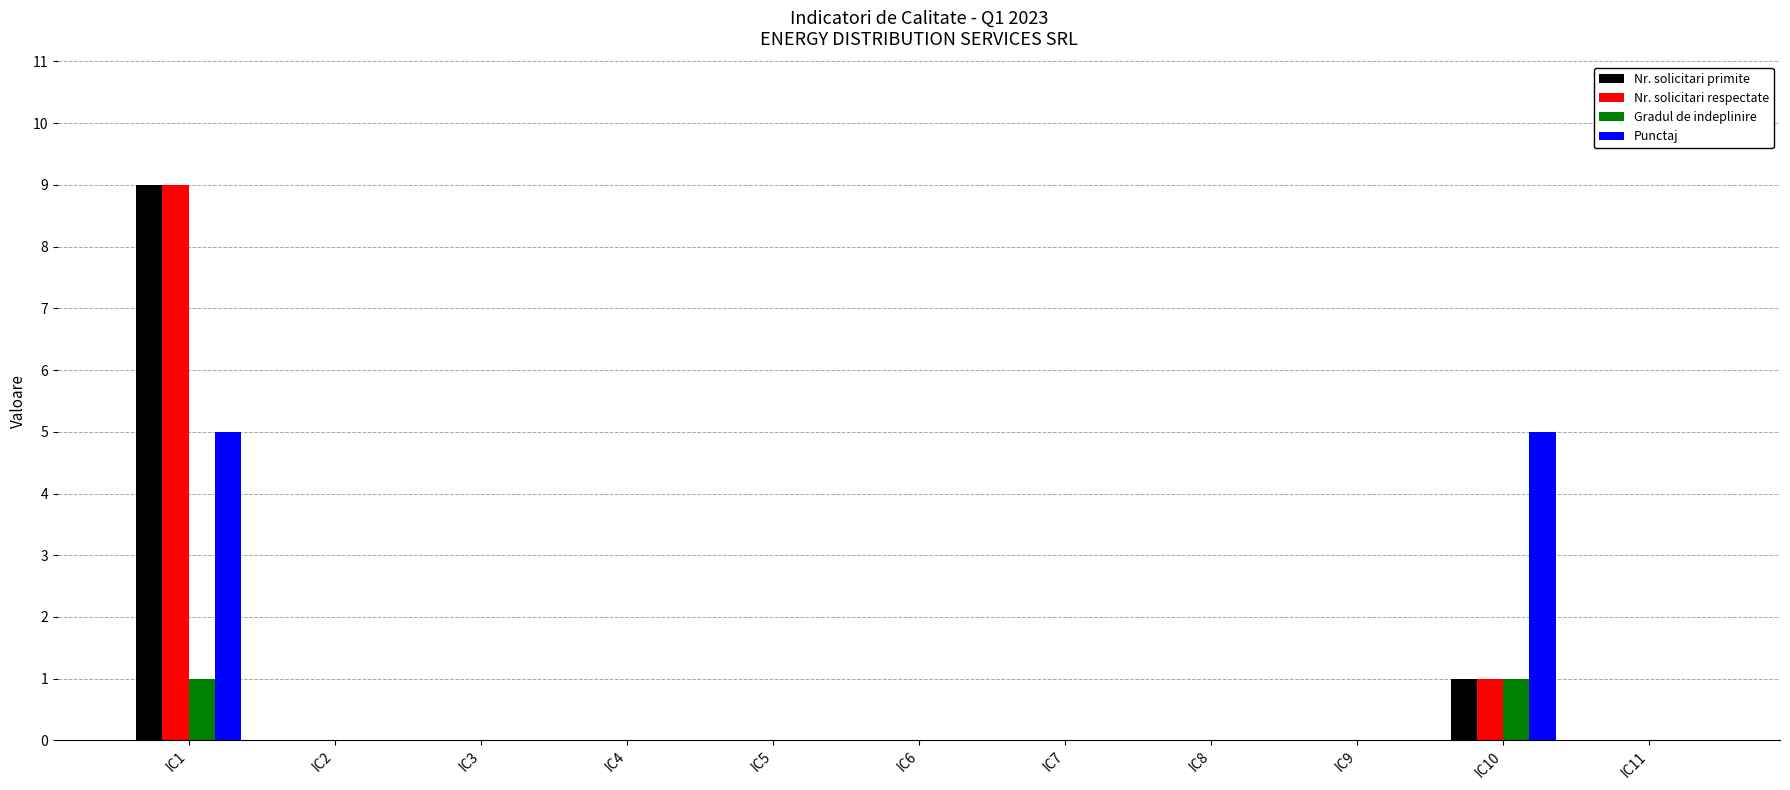

How many groups of bars are there?

11